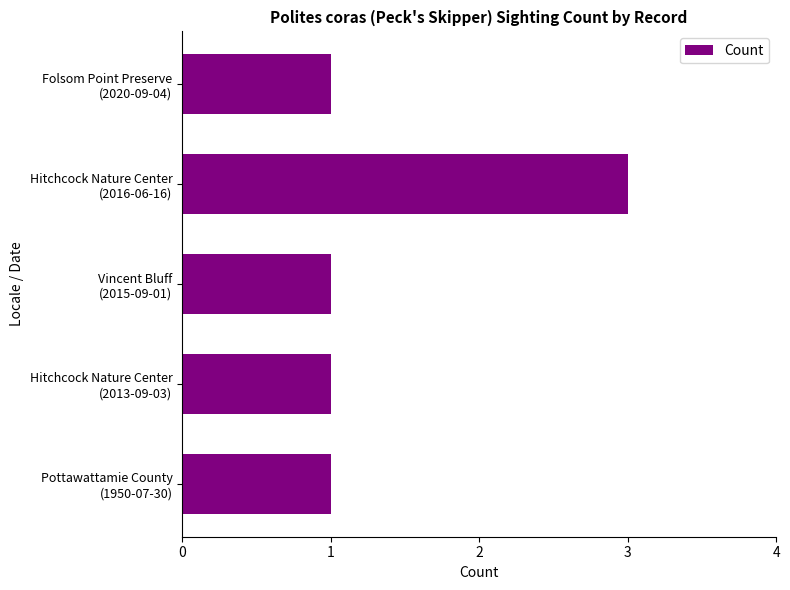

Reading bottom to top, transcribe all the data shown in this chart.

1	1	1	3	1